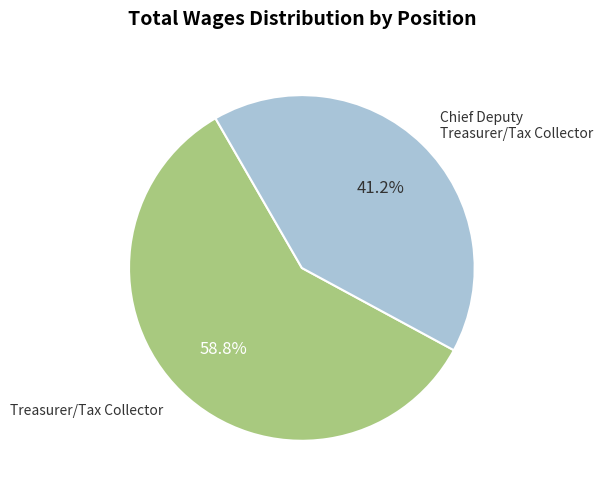

To the nearest percent, what is the difference between the largest and smallest slice percentages?

18%